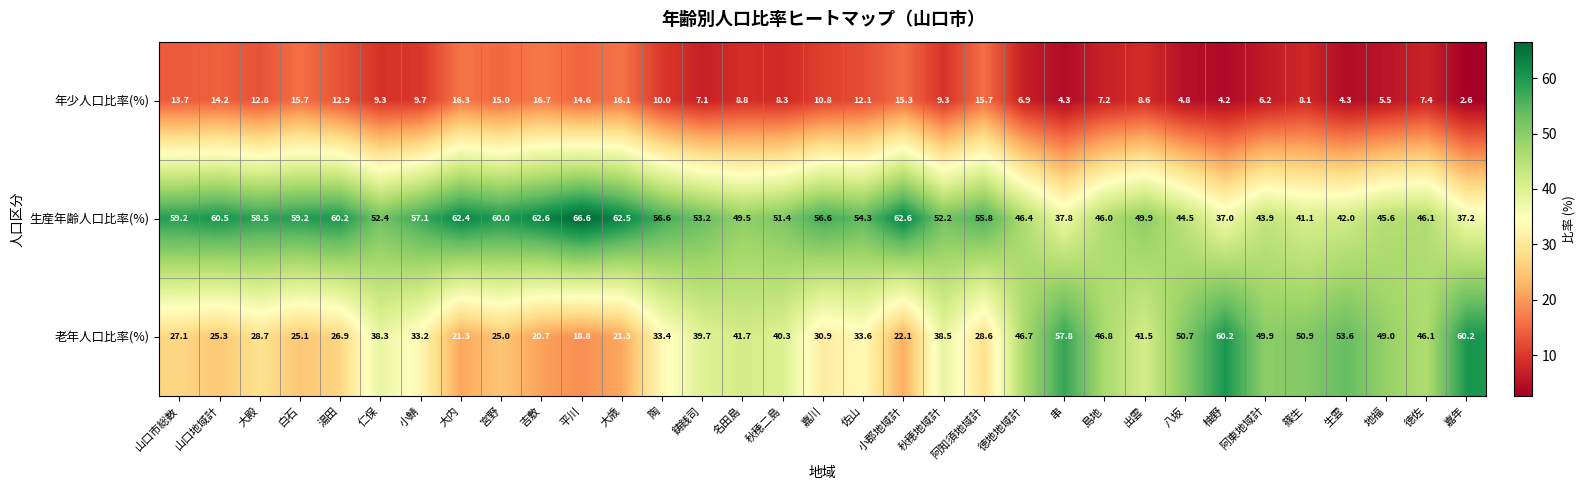

What is the sum of all 年少人口比率(%) values?

334.5